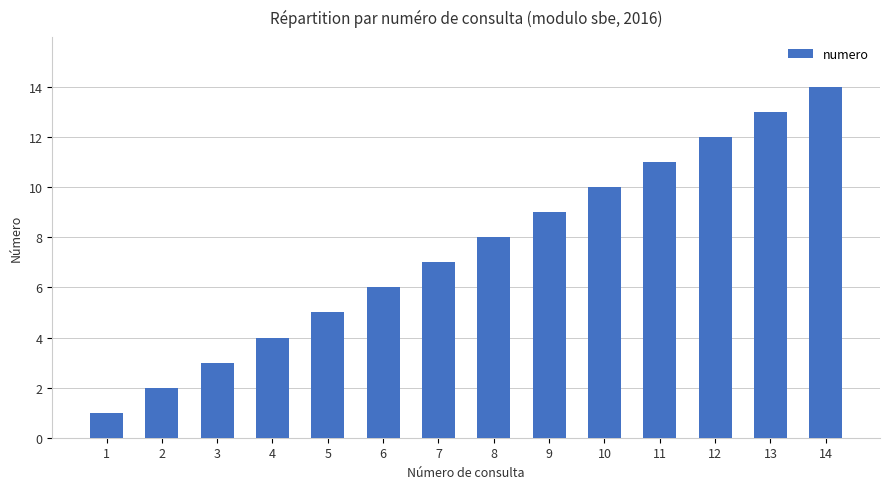

How many distinct data groups are displayed?

1